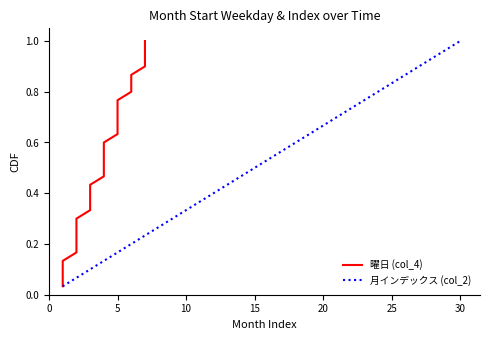

True or false: 月インデックス (col_2) has a value of 0.3 at 30.

False